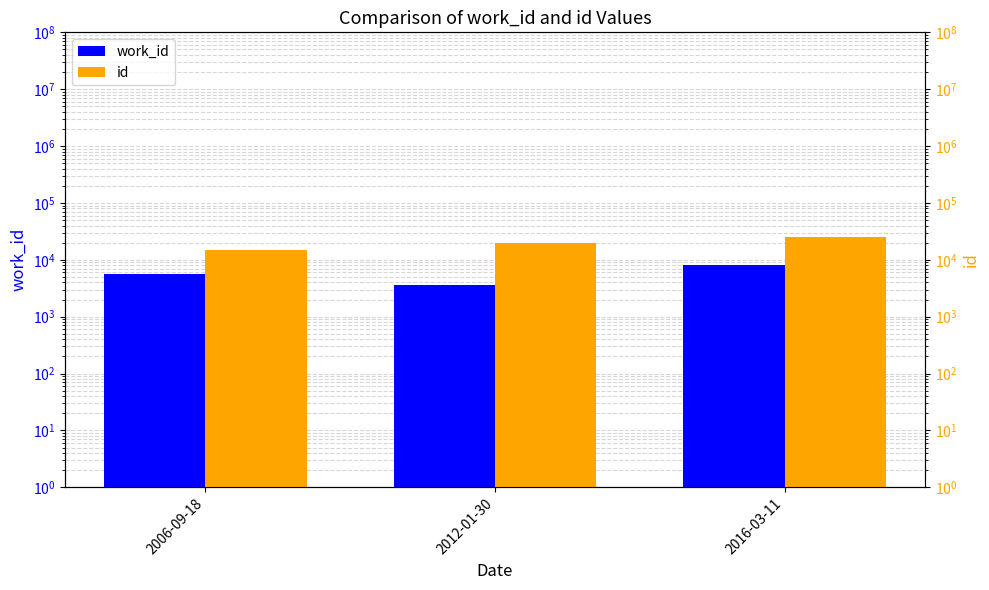

What are all the series names shown in the legend?

work_id, id